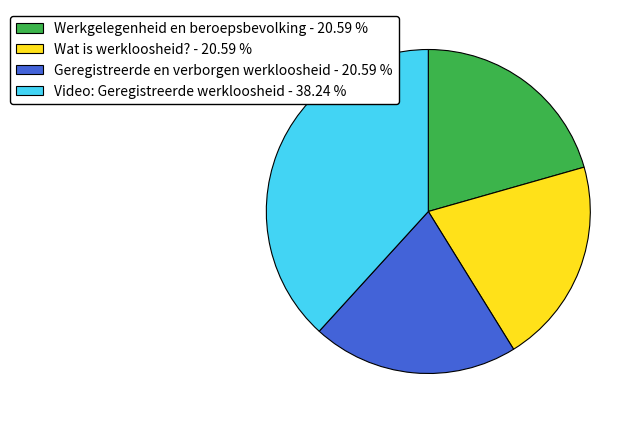

What is the ratio of the value at Geregistreerde en verborgen werkloosheid - 20.59 % to the value at Video: Geregistreerde werkloosheid - 38.24 %?

0.5